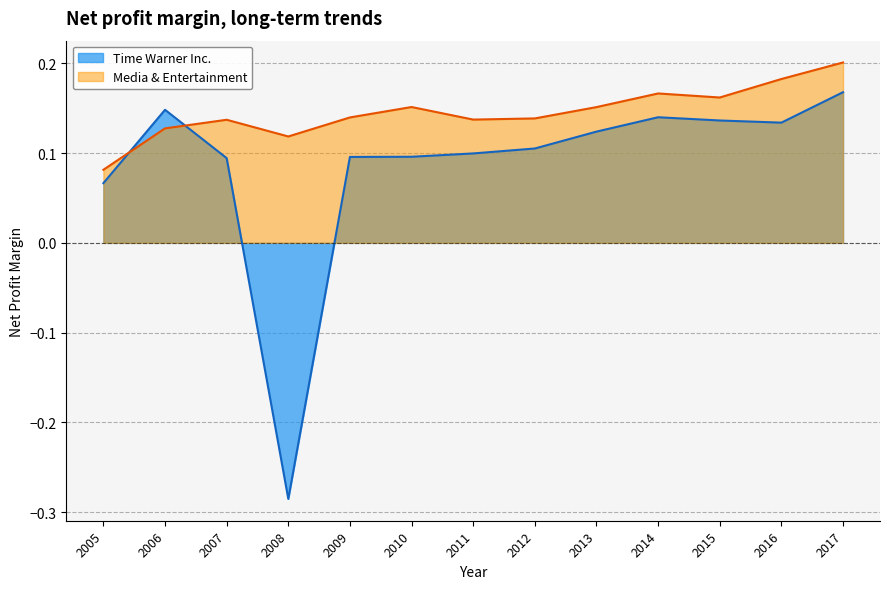

What is the maximum value shown in the chart?

0.2